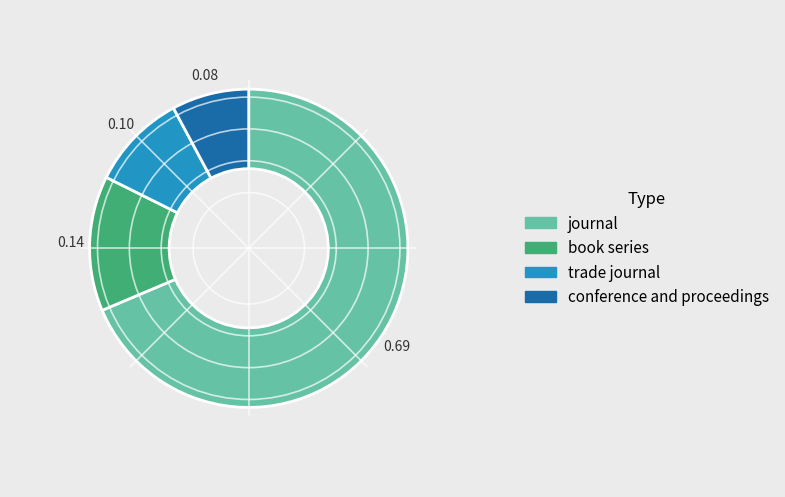

Combined, do conference and proceedings and book series account for over 50%?

No